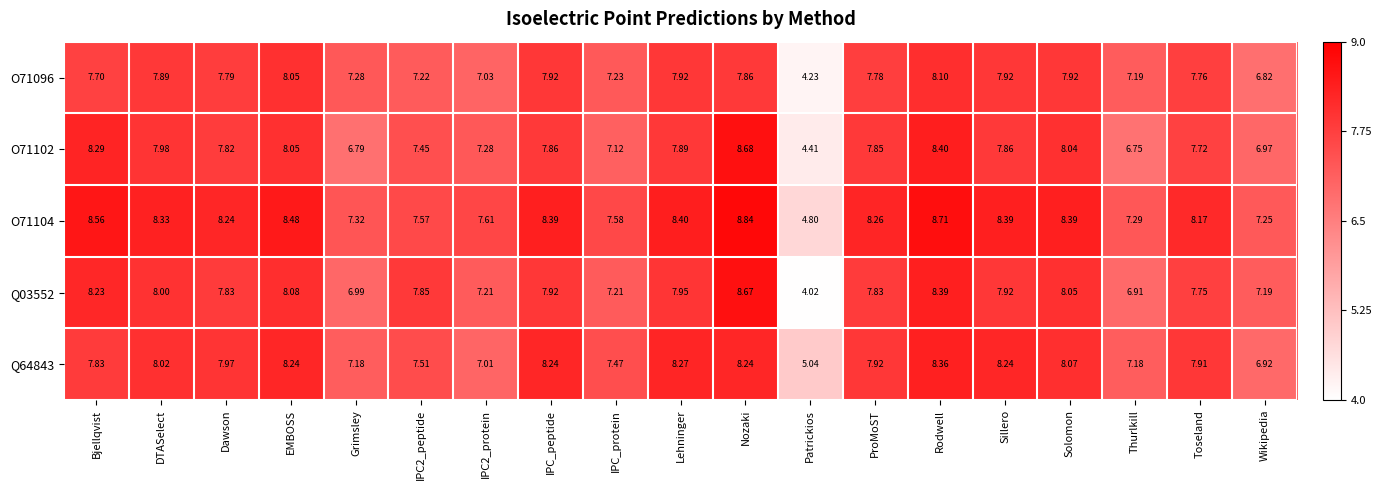

Count the number of data series in this chart.

5